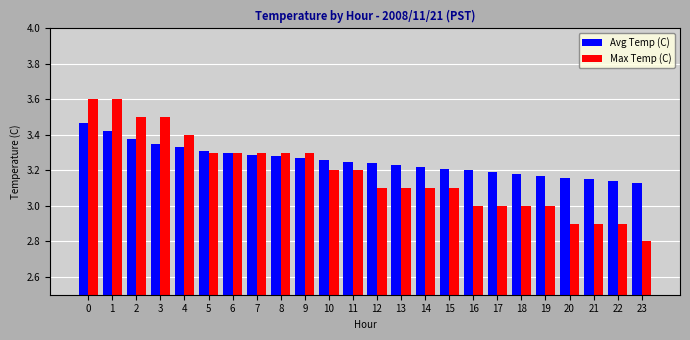

What is the maximum value shown in the chart?

3.6